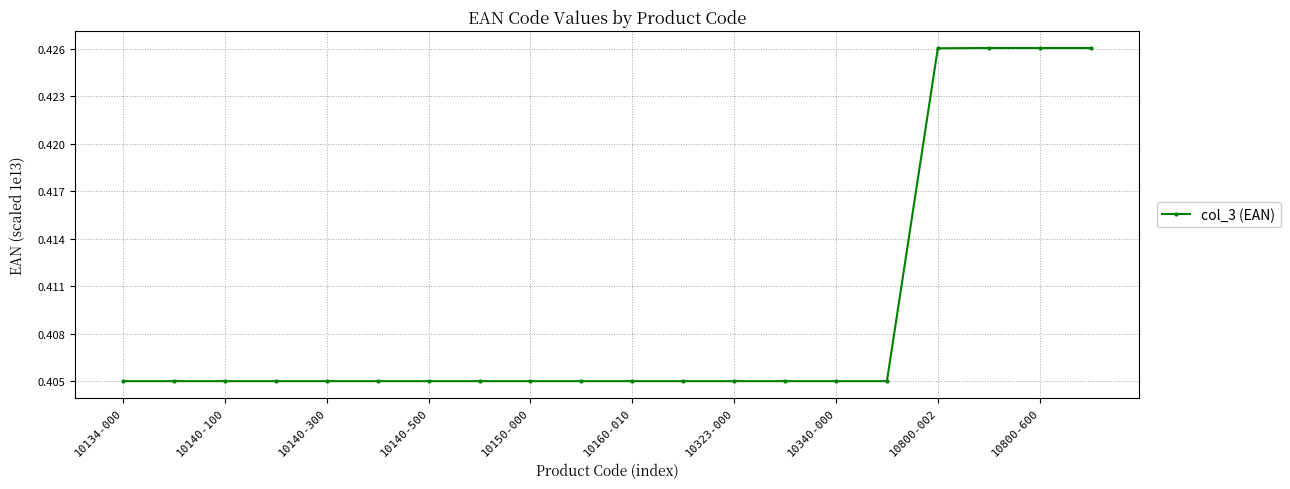

True or false: the data has more than 1 interior local peaks.

True